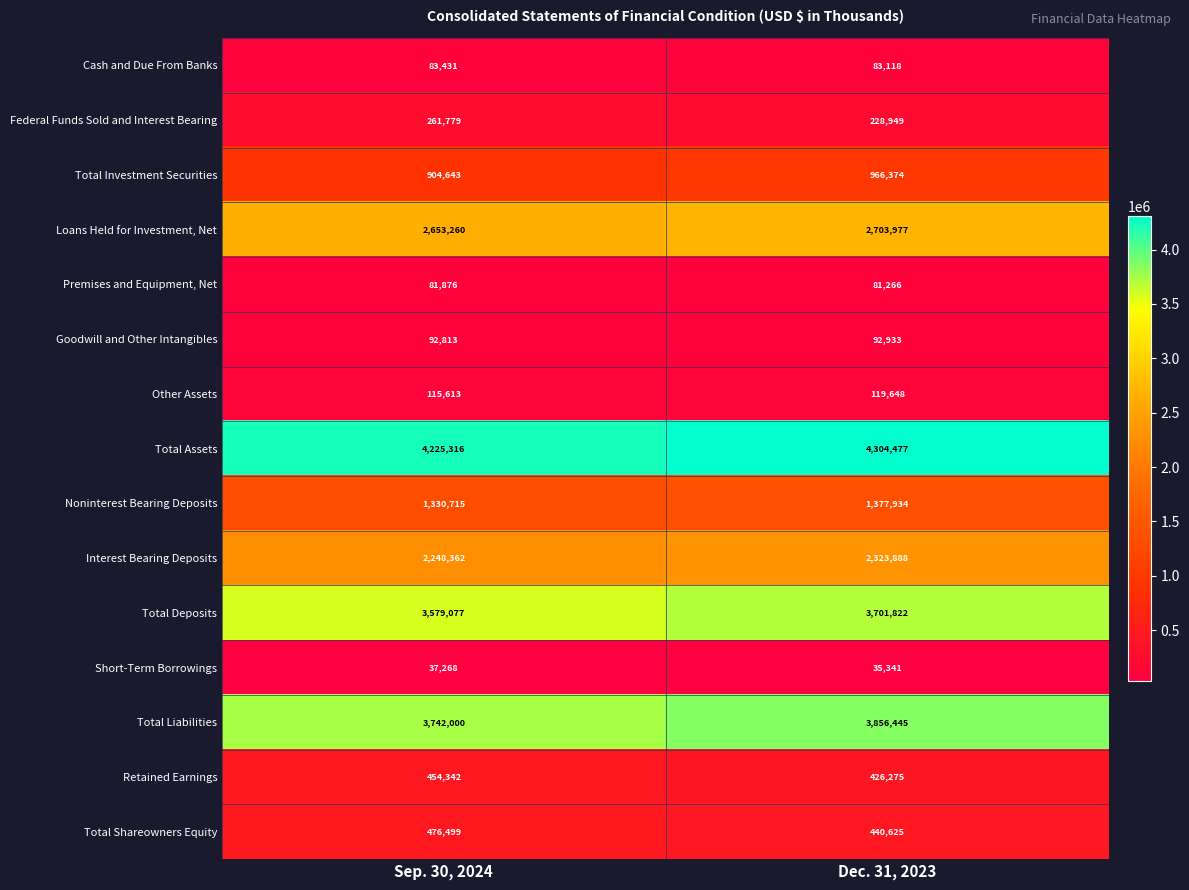

Is it true that Other Assets equals 156904 at Sep. 30, 2024?

False